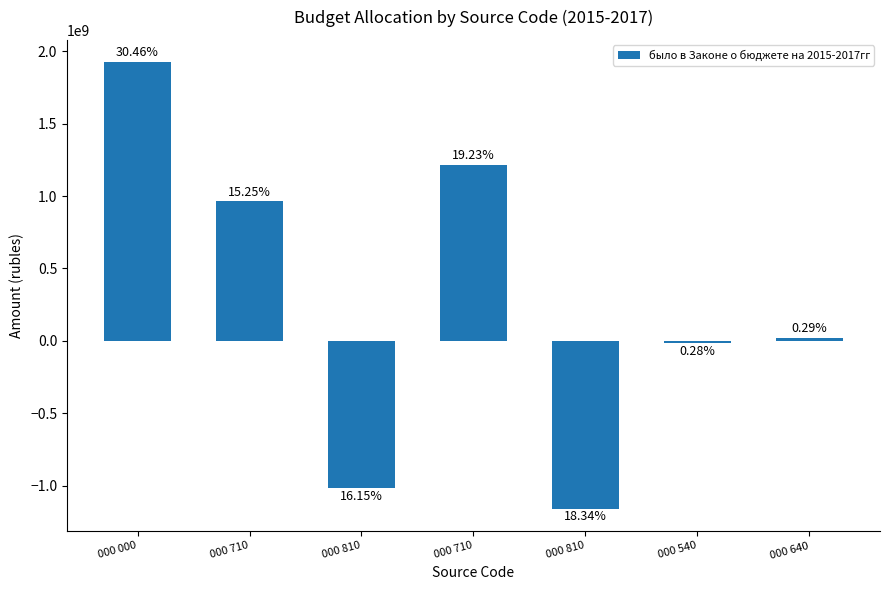

How many bars are there in total?

7